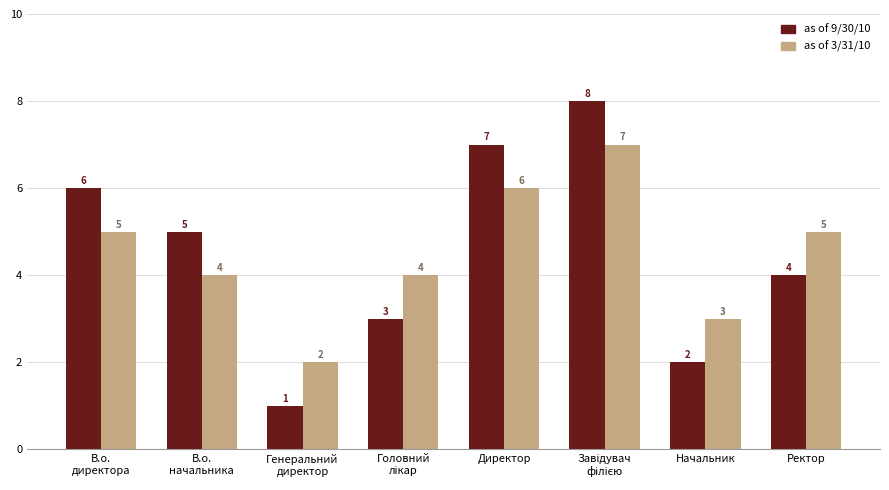

What position from the right is В.о.
директора?

8